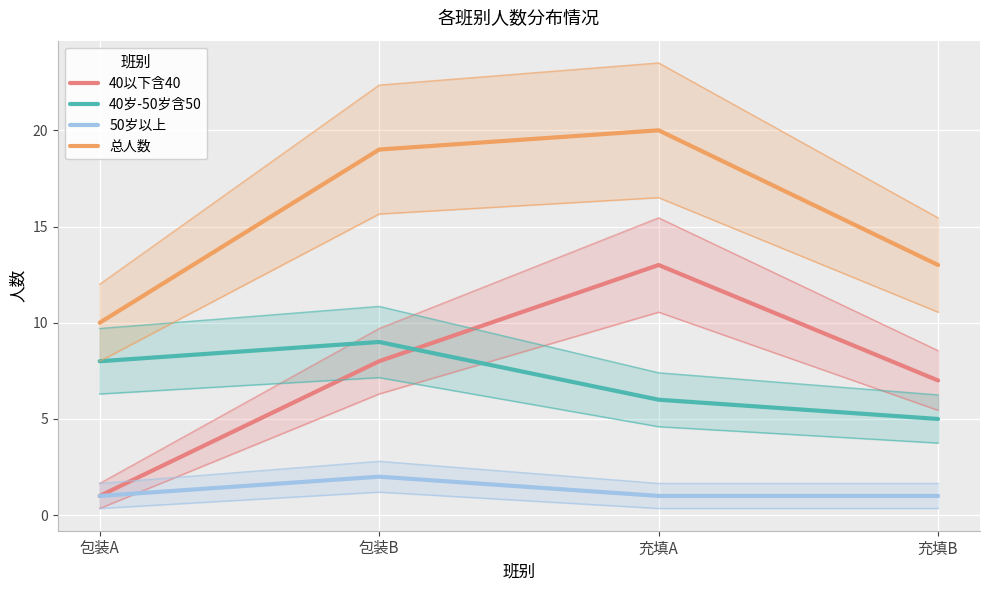

What is the smallest value displayed?

1